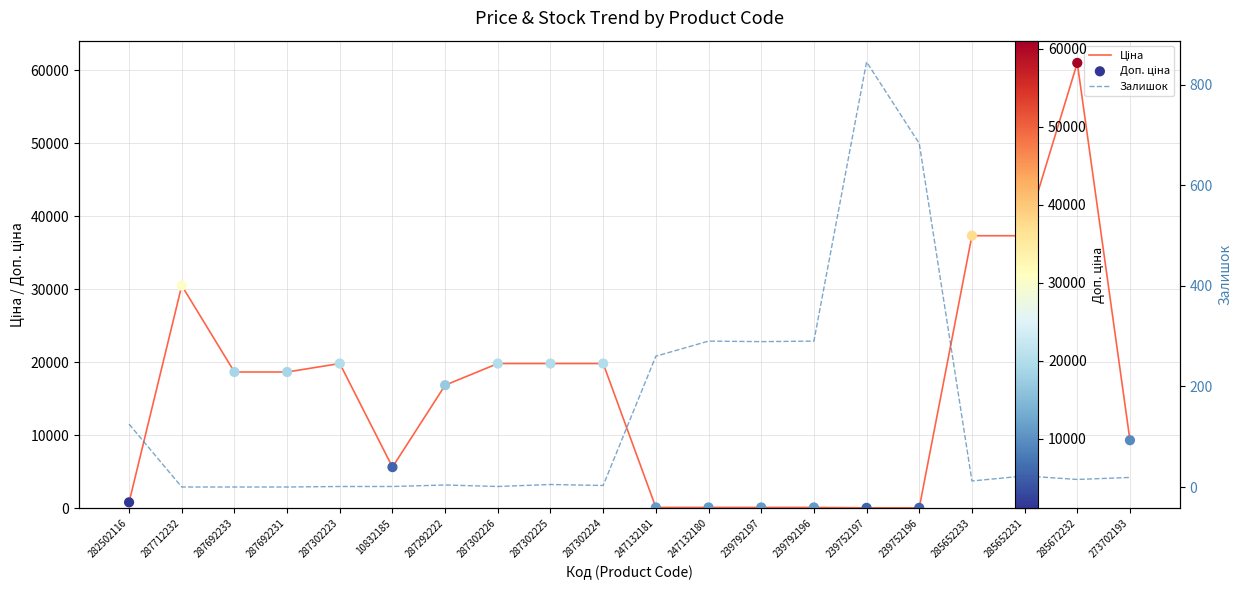

Which series reaches the maximum Y coordinate?

Ціна